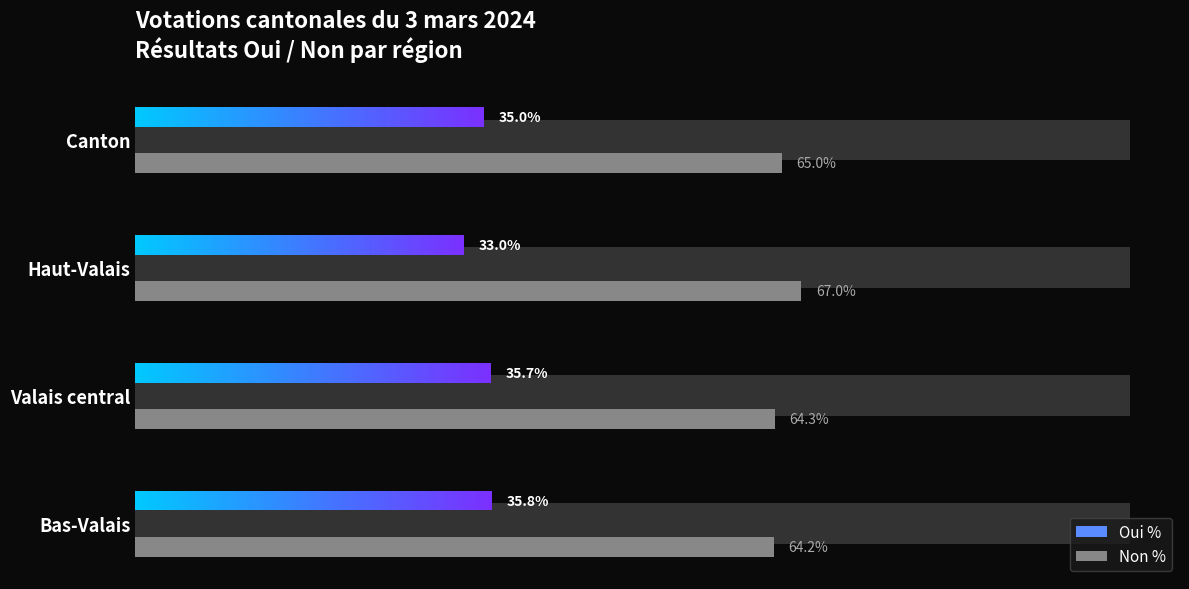

Are the bars horizontal?

Yes